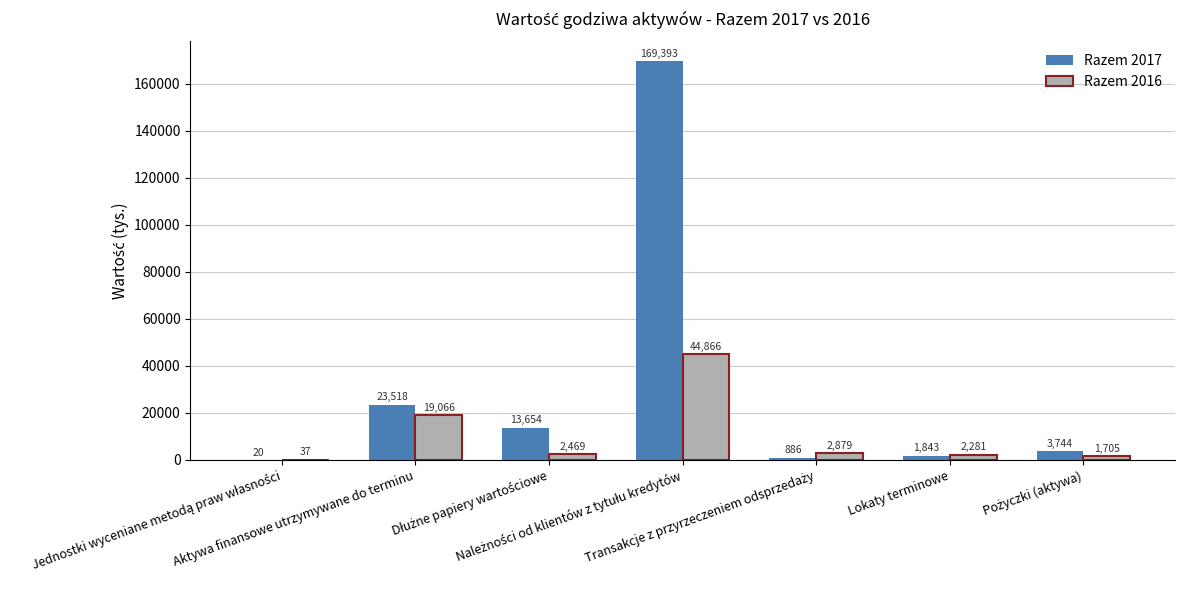

Which series has the largest total across all categories?

Razem 2017